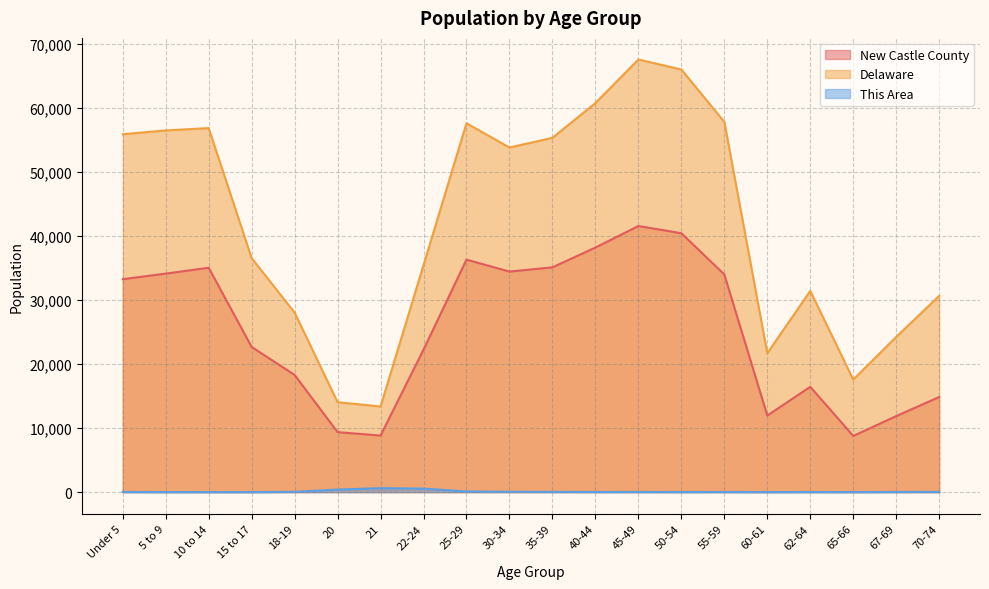

At which category does New Castle County reach its first local valley?

21